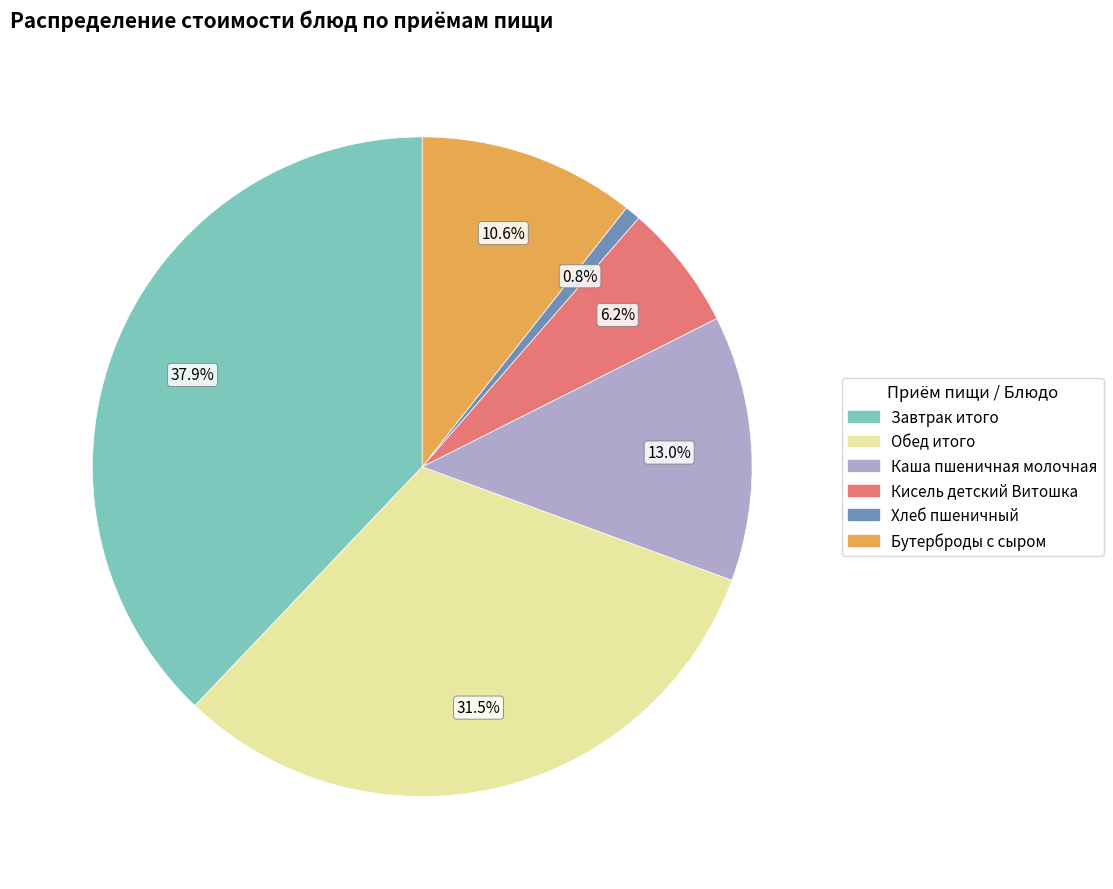

How many slices are in this pie chart?

6